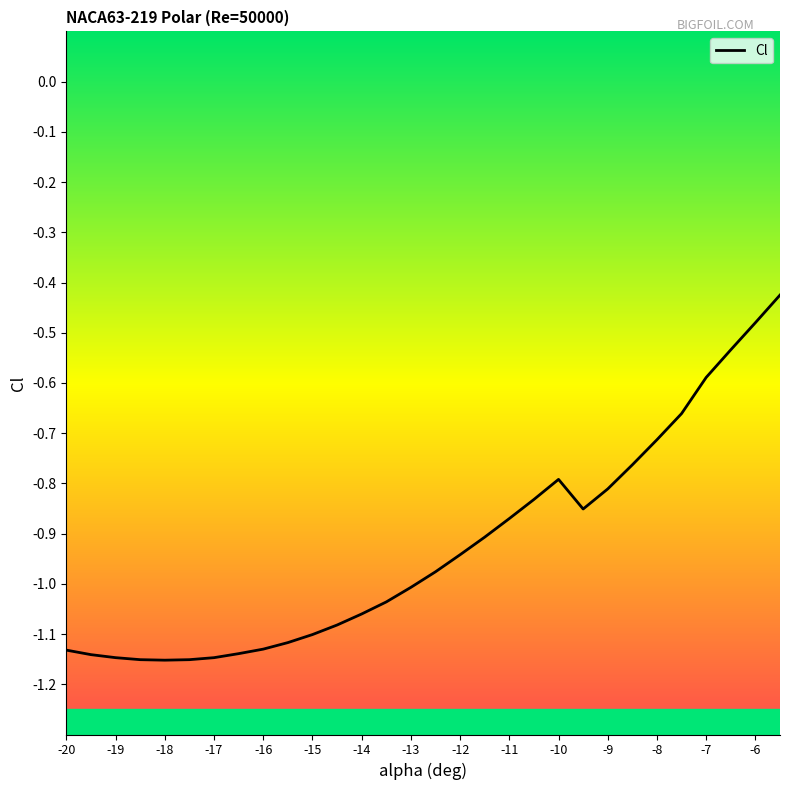

Reading left to right, extract all data points from this chart.

-1.1	-1.1	-1.1	-1.2	-1.2	-1.2	-1.1	-1.1	-1.1	-1.1	-1.1	-1.1	-1.1	-1.0	-1.0	-1.0	-0.9	-0.9	-0.9	-0.8	-0.8	-0.9	-0.8	-0.8	-0.7	-0.7	-0.6	-0.5	-0.5	-0.4